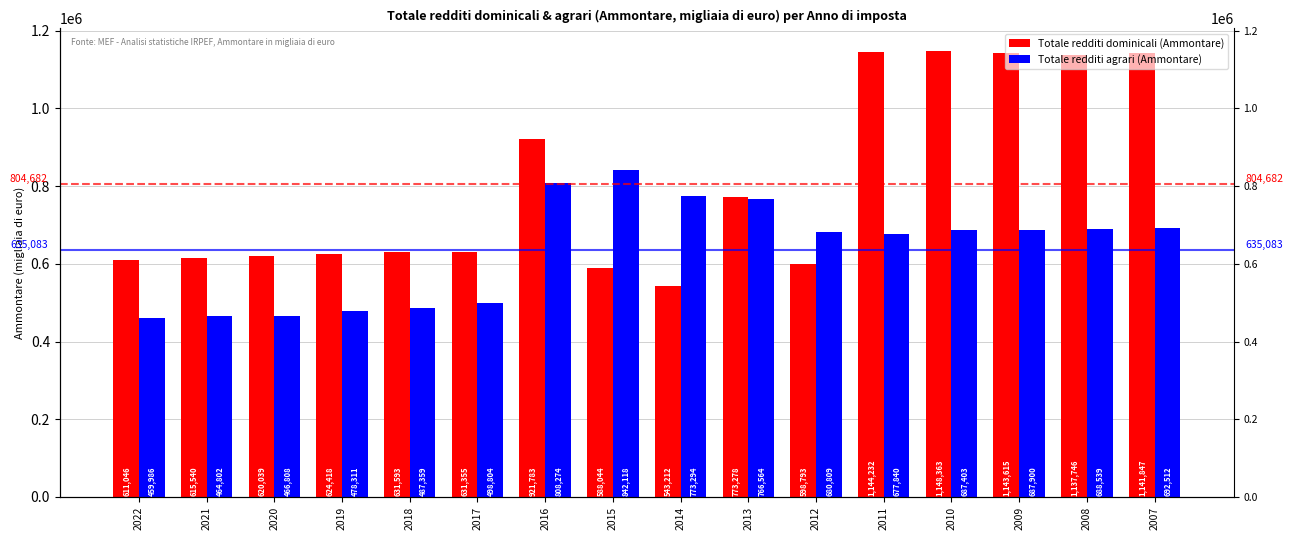

At which label does Totale redditi agrari (Ammontare) reach its minimum?

2022